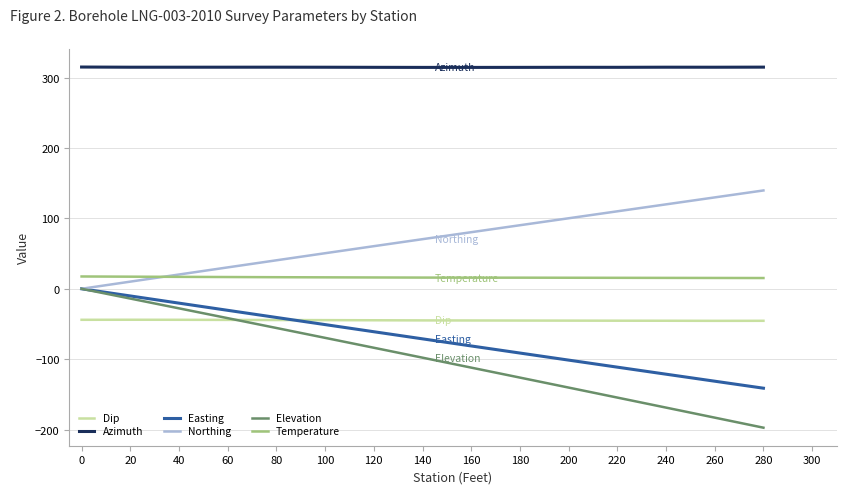

True or false: Azimuth has a value of 314.6 at 220.

True